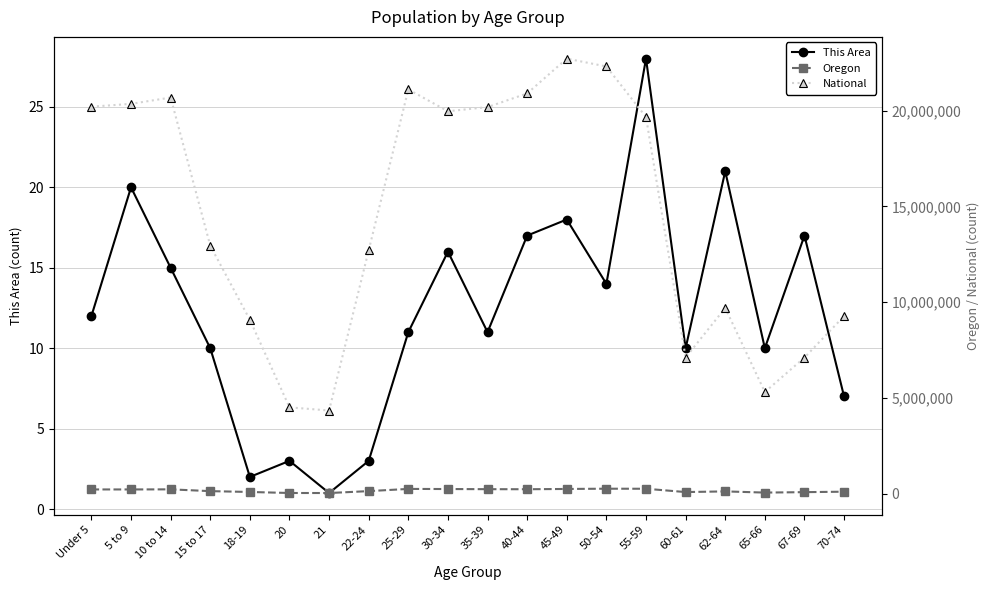

Is this an area chart (filled region under the line)?

No